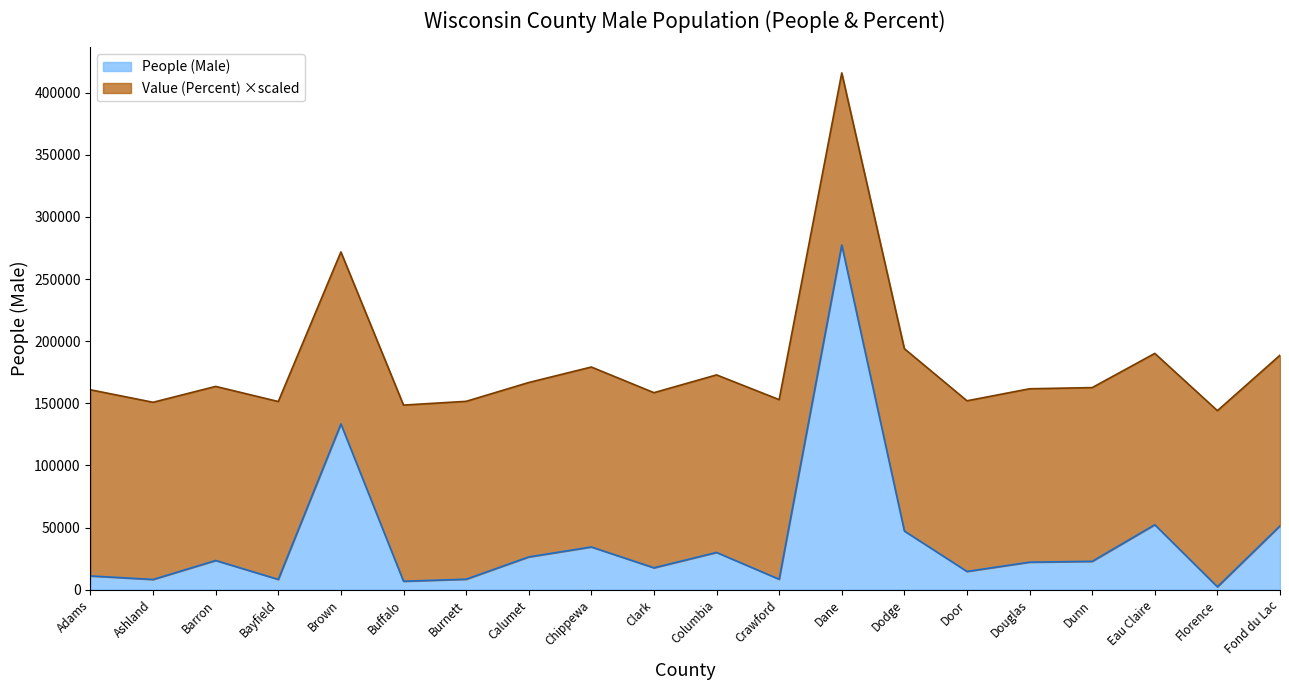

What is the smallest value displayed?

2320